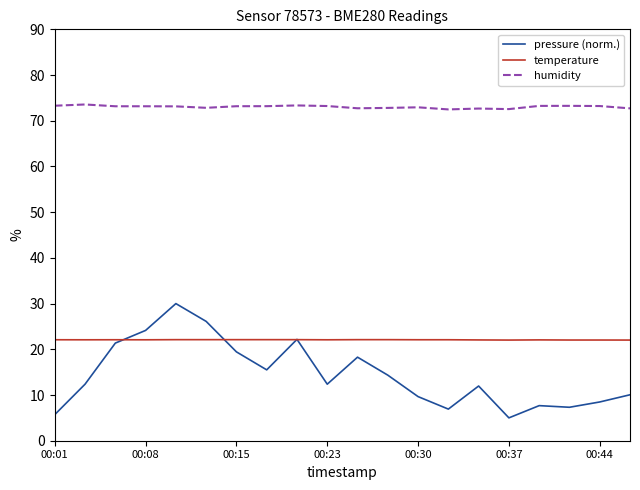

What is the highest value of the humidity series?

73.6